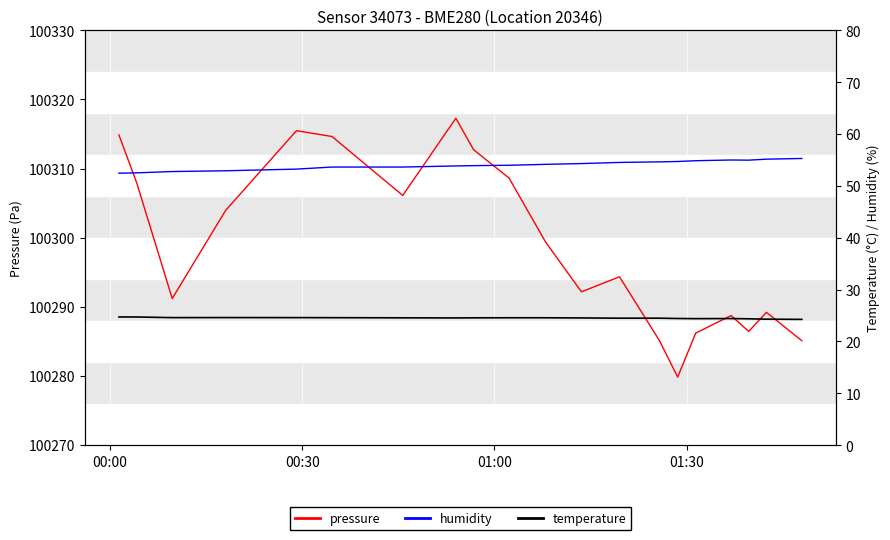

True or false: pressure and humidity cross at least once.

False